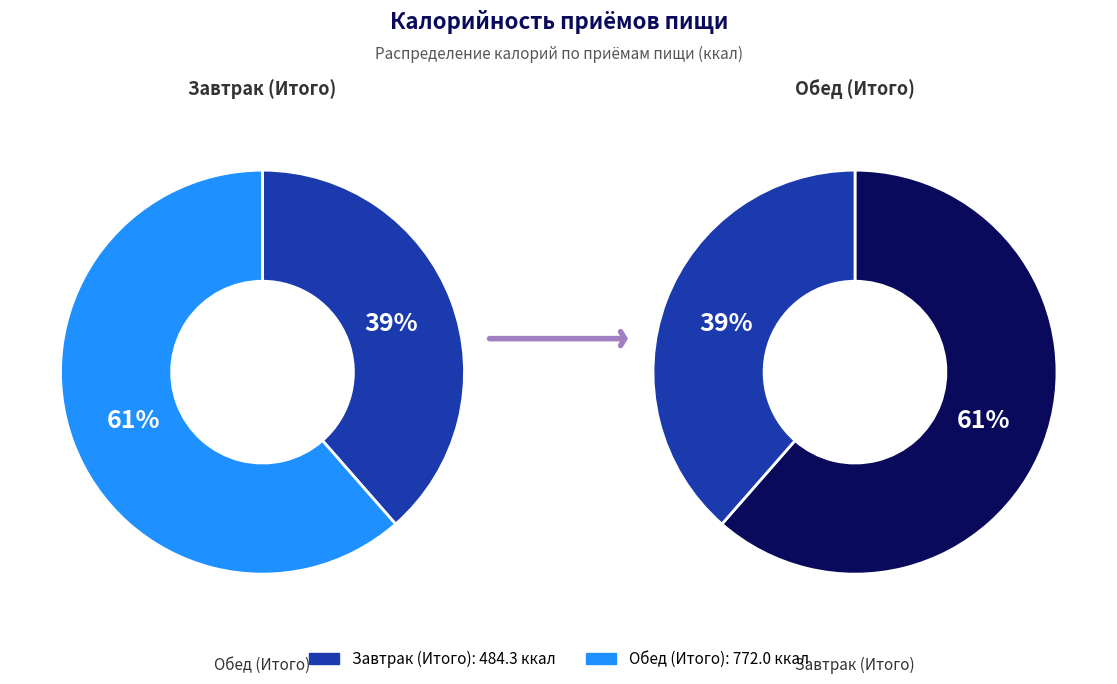

Rank the categories by value from highest to lowest.

Обед (Итого), Завтрак (Итого)